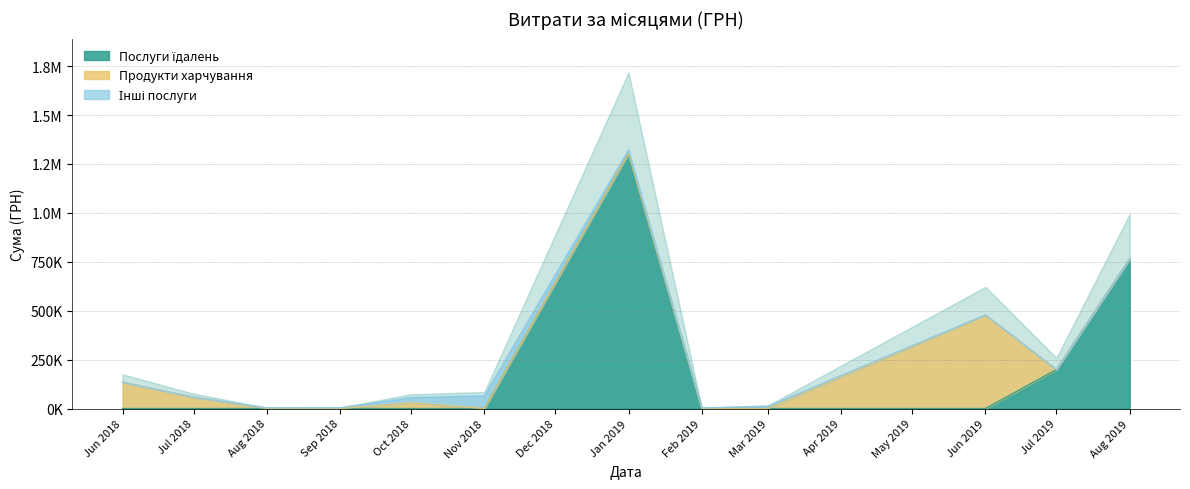

What is the average value of the Продукти харчування series?

298877.1